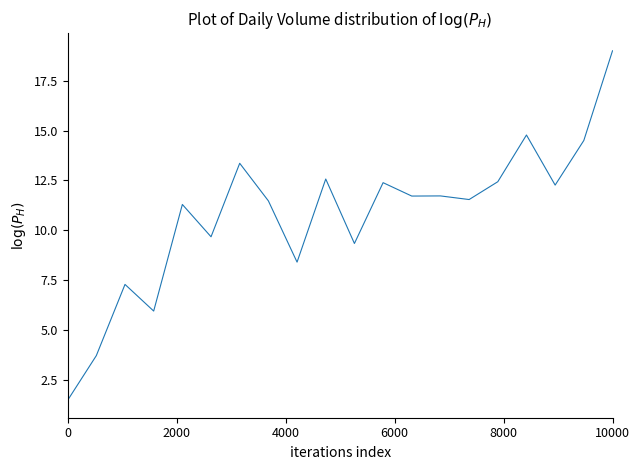

How many series are shown in this chart?

1